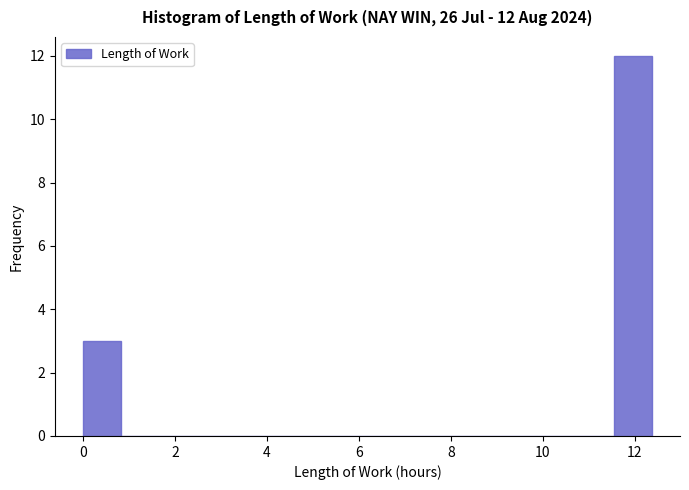

Over which range of the x-axis is the bar tallest?

11.6 to 12.4